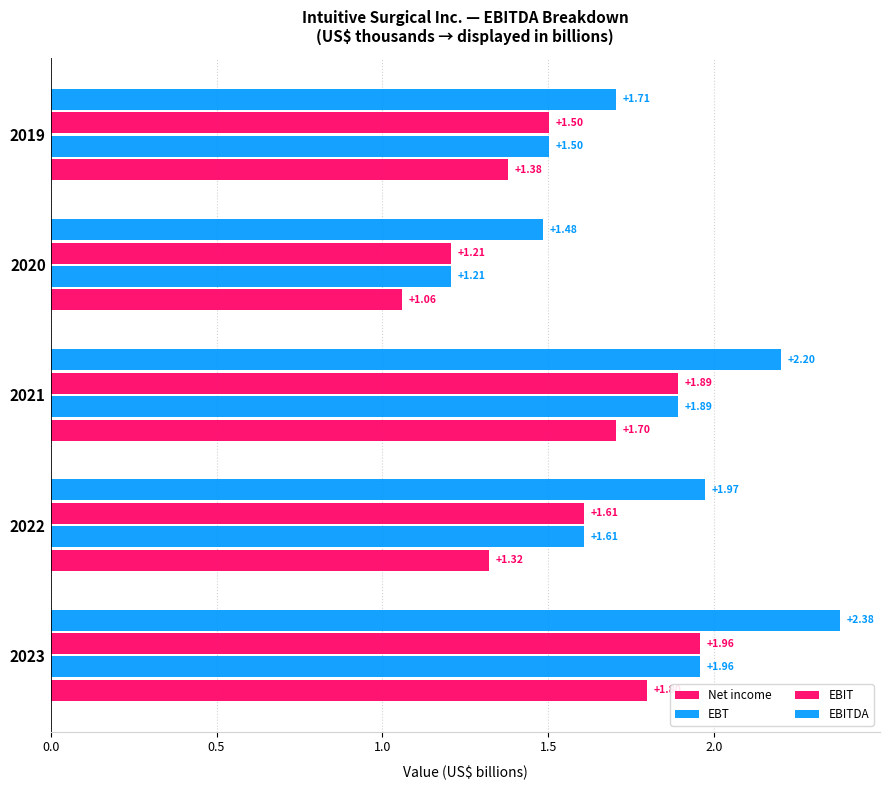

What is the difference between the maximum and minimum values in the Net income series?

0.7